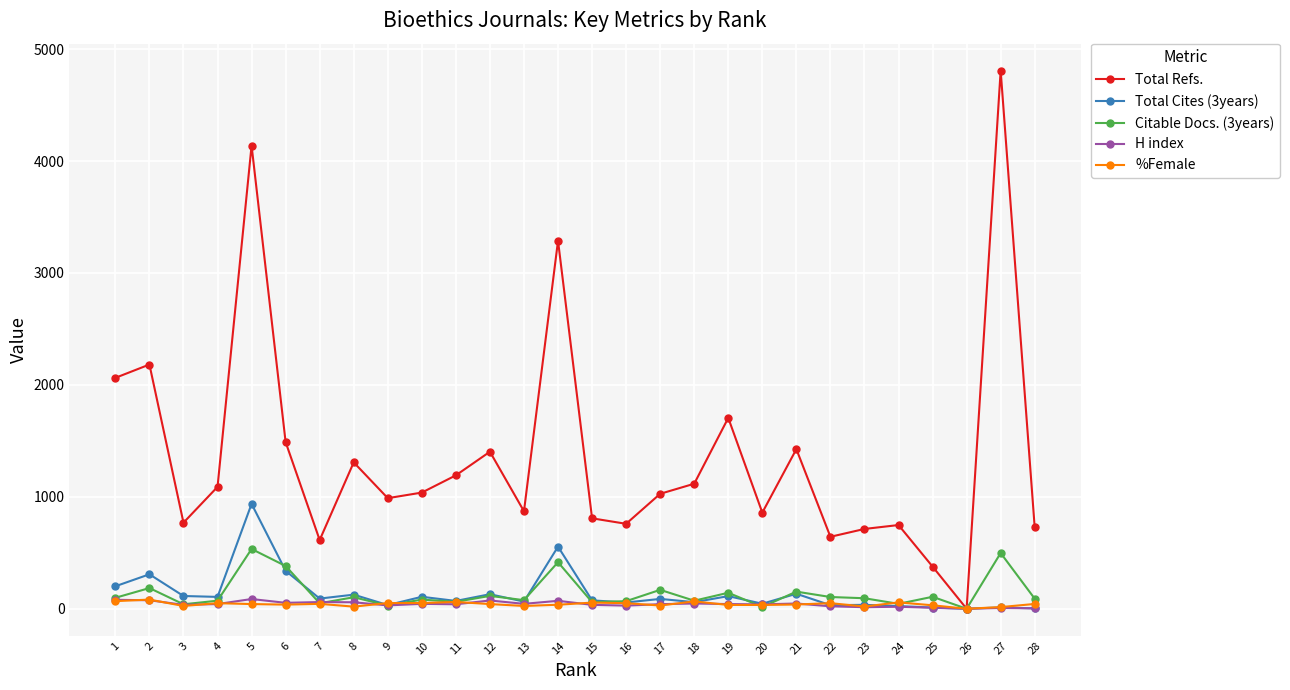

True or false: H index has more than 0 points higher than both neighbors.

True